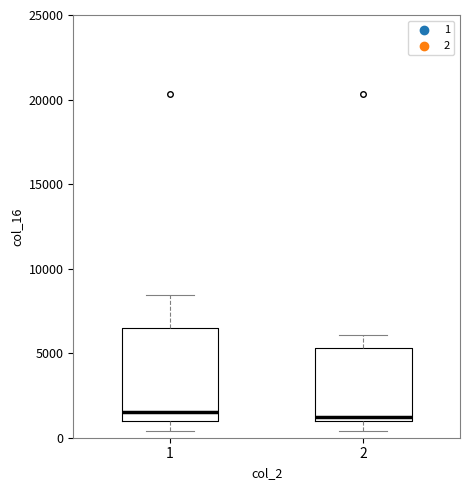

Reading left to right, transcribe this box plot: for each box, give where its median line is, the range the box spans, and where its two whiskers end, as read against the y-axis. The values are not printed on the chart, so give them approximately, as read against the axis.

1: median 1500, box 1000 to 6500, whiskers 500 to 8500
2: median 1000 (just above the box's lower edge), box 1000 to 5500, whiskers 500 to 6000